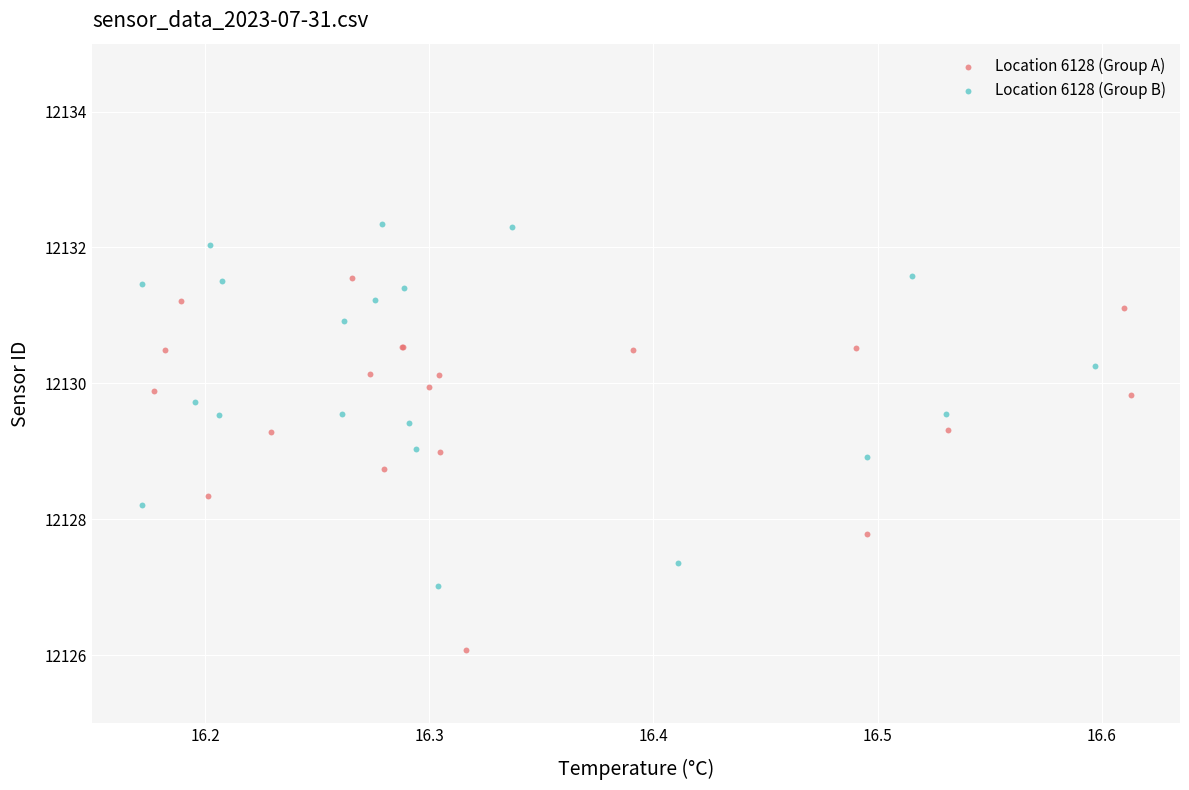

Which series contains the lowest Y value?

Location 6128 (Group A)